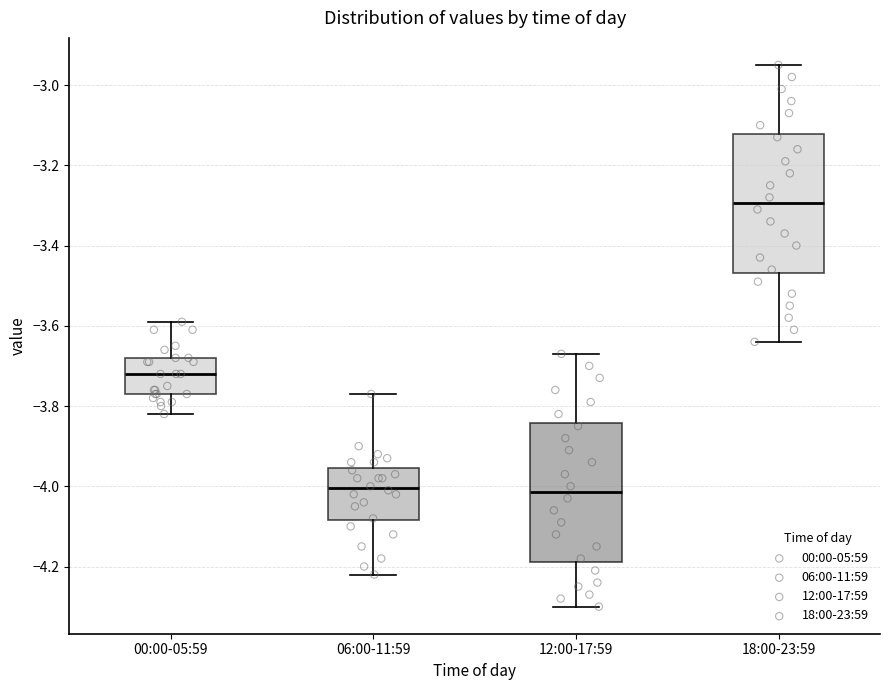

Reading left to right, transcribe this box plot: for each box, give where its median line is, the range the box spans, and where its two whiskers end, as read against the y-axis. The values are not printed on the chart, so give them approximately, as read against the axis.

00:00-05:59: median -3.72, box -3.76 to -3.68, whiskers -3.82 to -3.58
06:00-11:59: median -4.00, box -4.08 to -3.96, whiskers -4.22 to -3.76
12:00-17:59: median -4.02, box -4.18 to -3.84, whiskers -4.30 to -3.66
18:00-23:59: median -3.30, box -3.46 to -3.12, whiskers -3.64 to -2.94